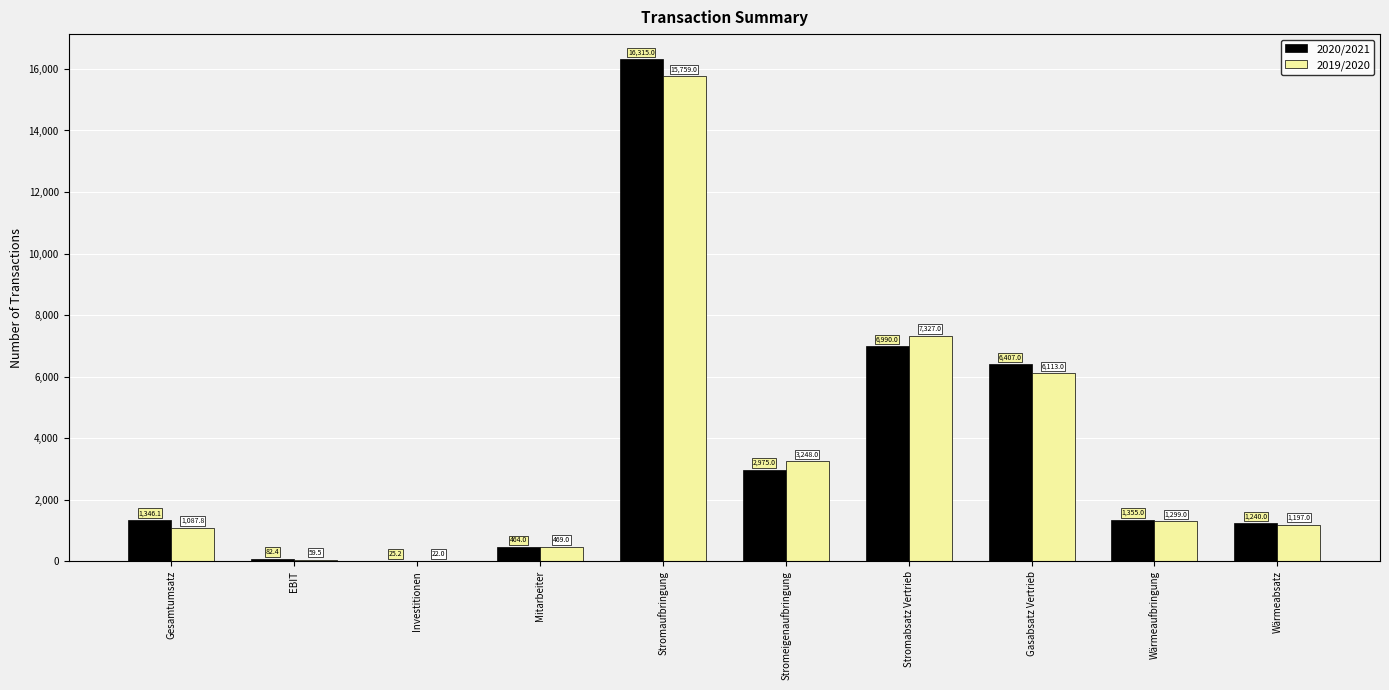

Where is 2019/2020 nearest to the value 7890?

Stromabsatz Vertrieb